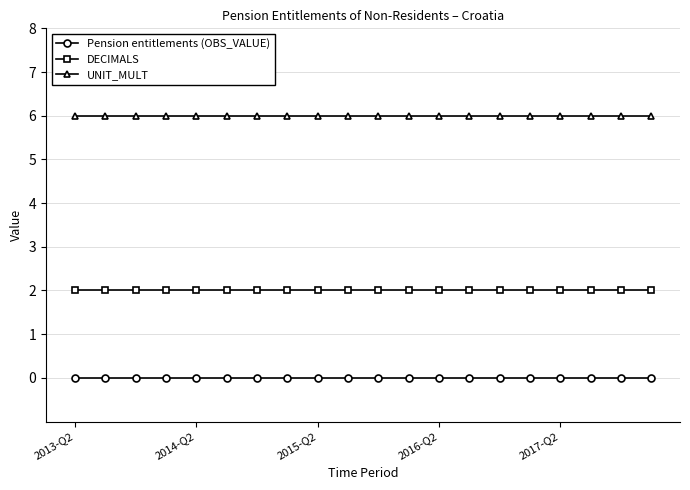

What is the value of the UNIT_MULT point at the 20th from the left?

6